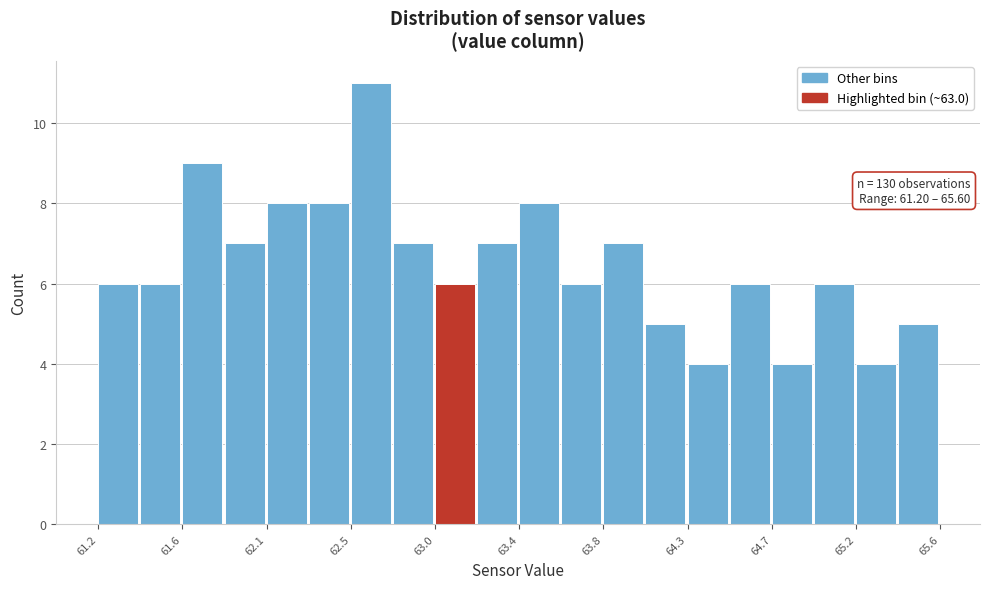

Over which range of the x-axis is the bar tallest?

62.52 to 62.74